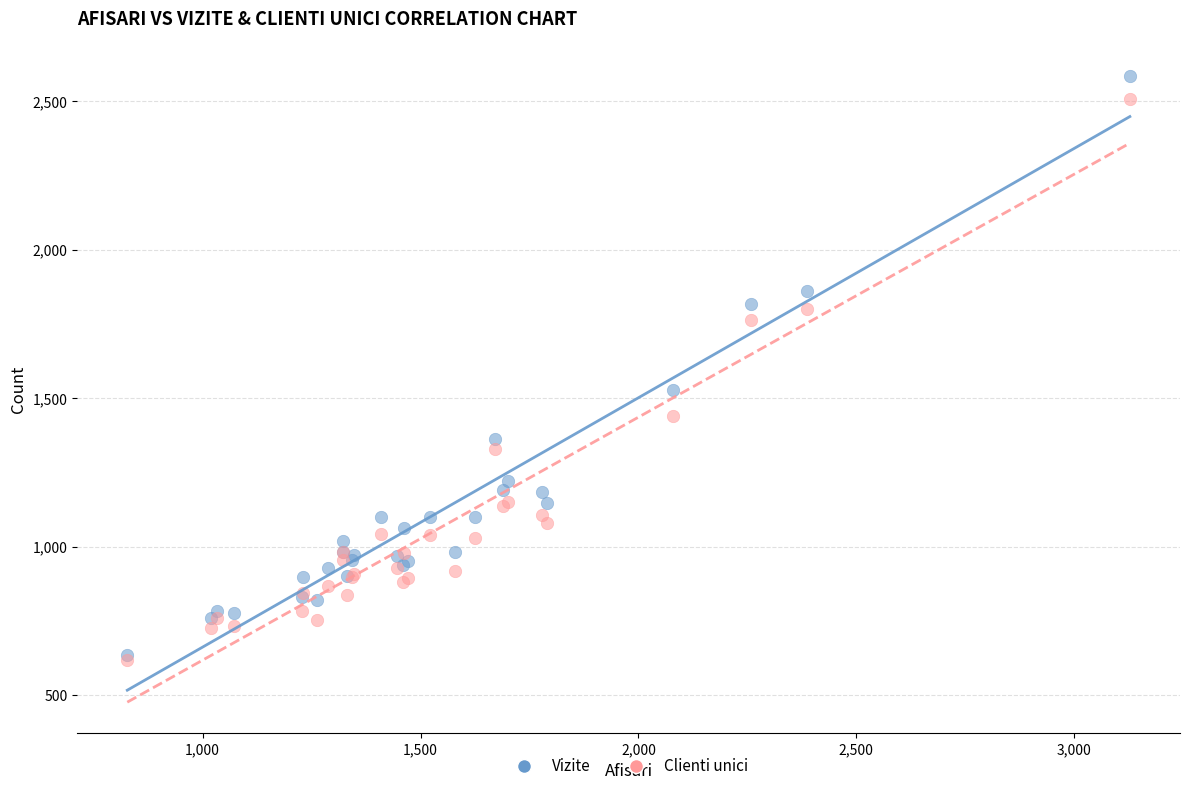

In the Vizite series, what Y value is closest to 1611?

1528